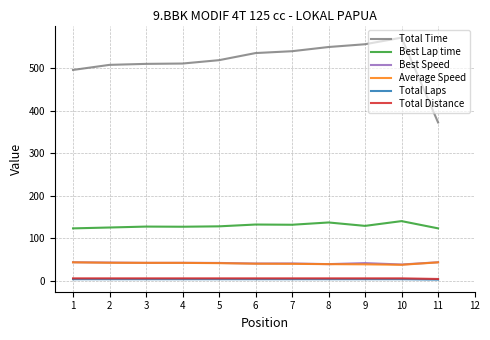

Is the value of Best Lap time at 4 greater than the value of Total Laps at 3?

Yes